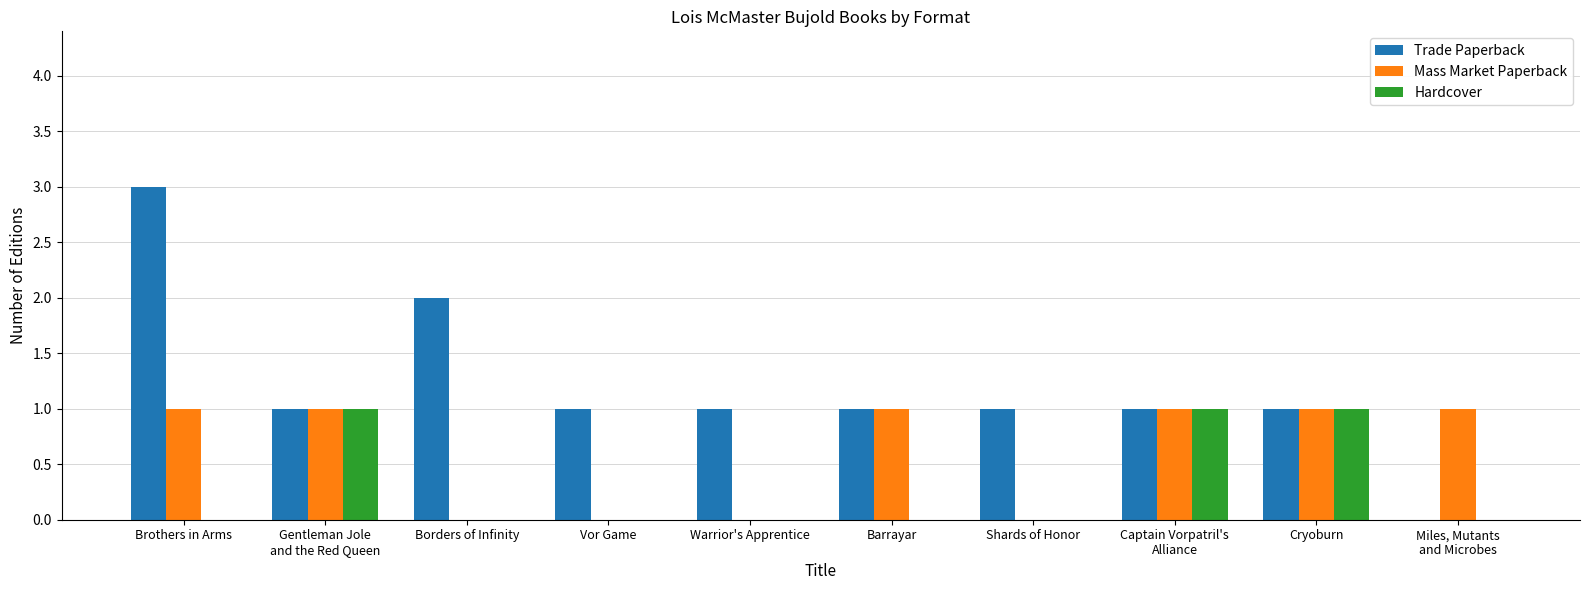

What is the sum of the Trade Paperback values at Cryoburn and Brothers in Arms?

4